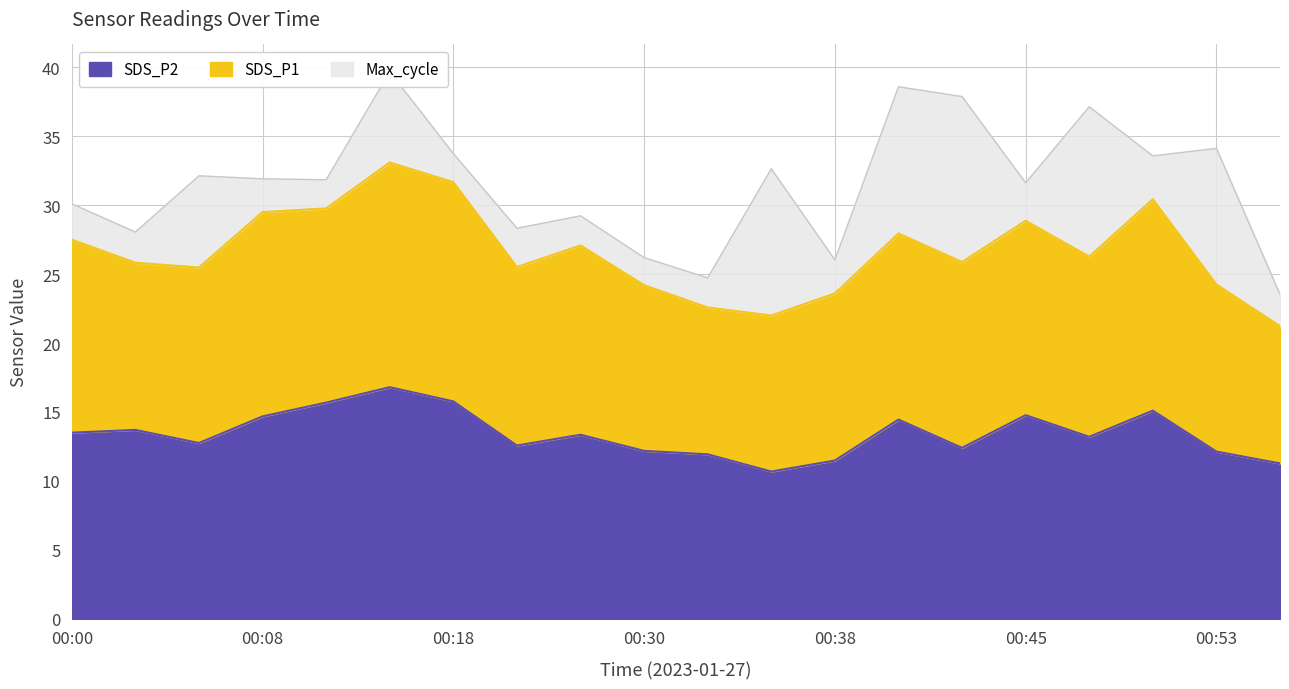

What is the value of the SDS_P2 point at the 19th from the left?

12.1